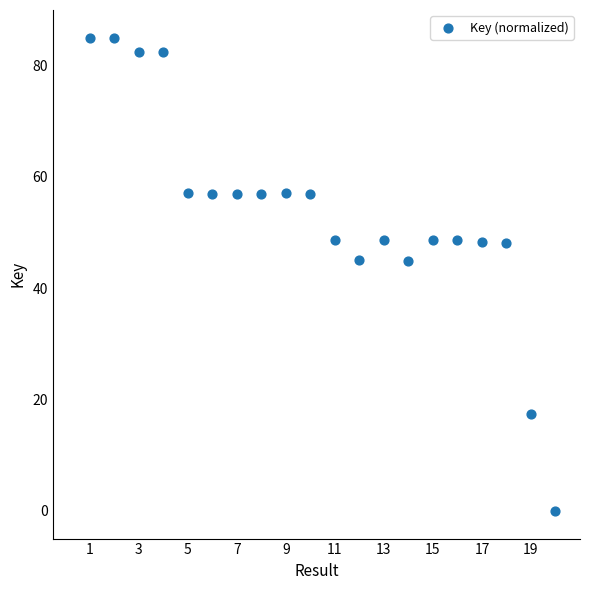

What is the range of X values (max minus min)?

19.0